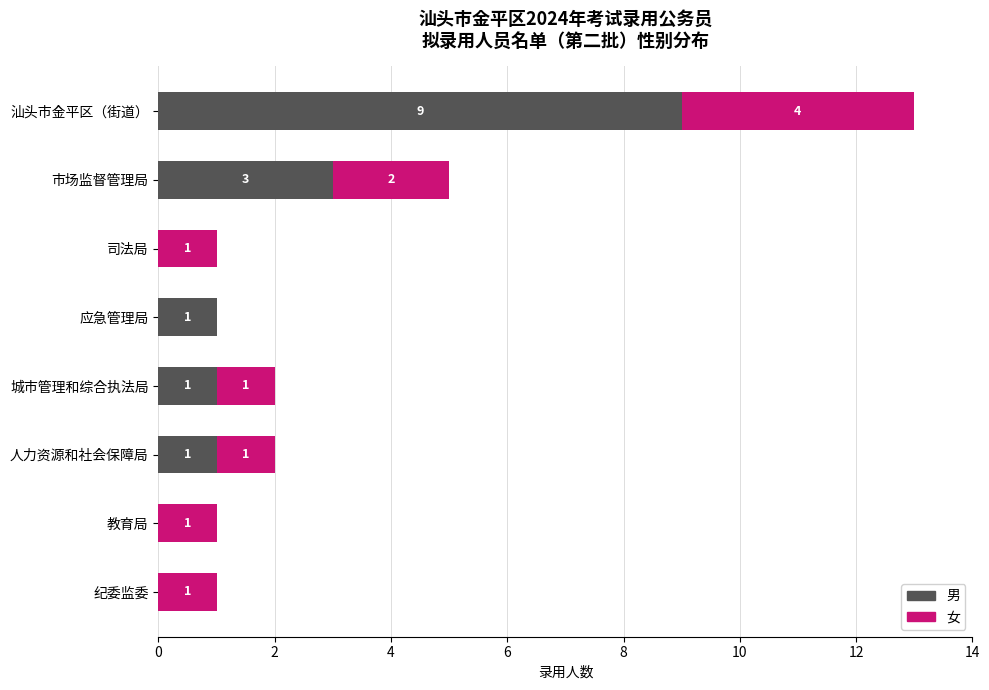

Is it true that 男 equals 0 at 纪委监委?

True